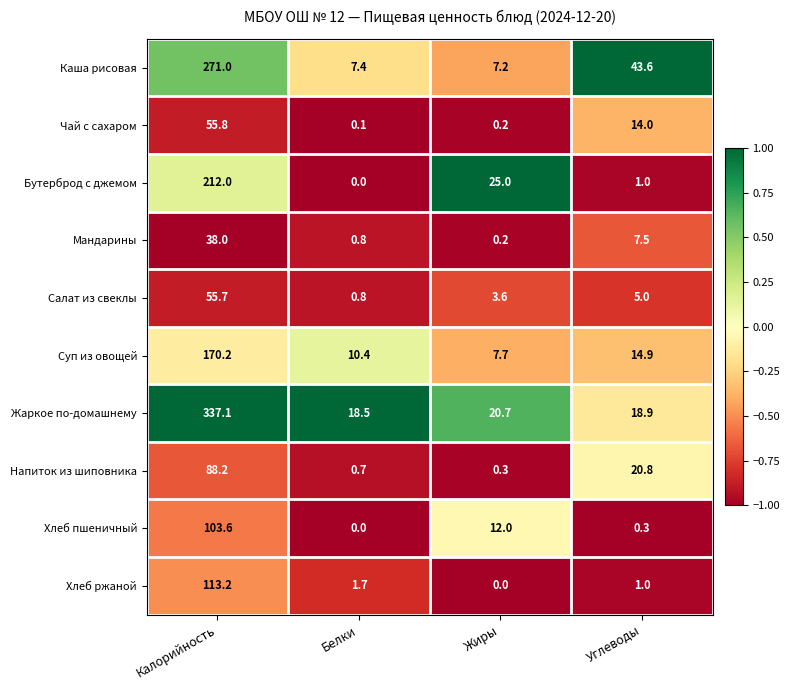

What is the sum of the Чай с сахаром values at Углеводы and Жиры?

14.2